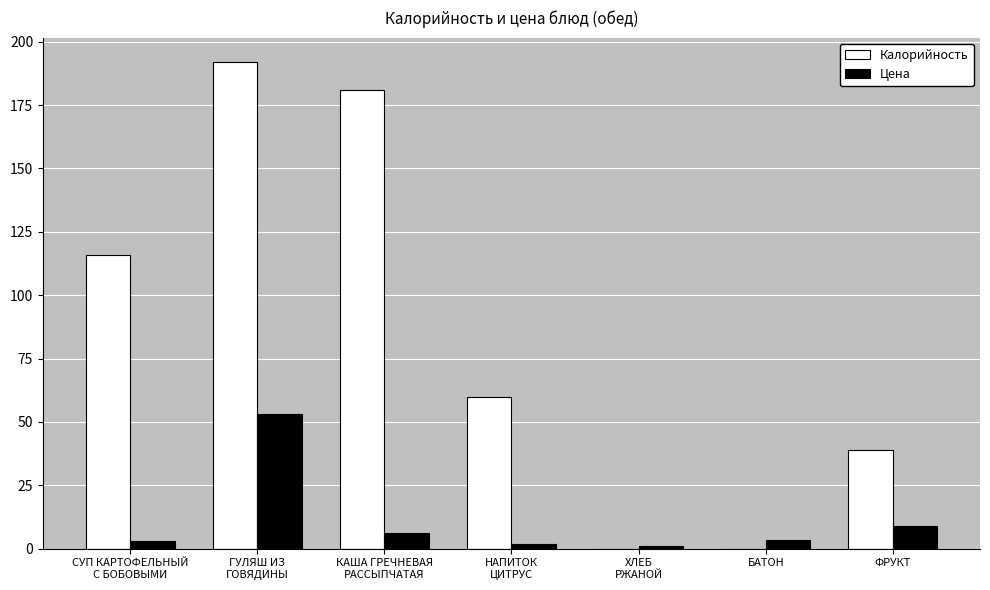

What is the sum of all Цена values?

77.4